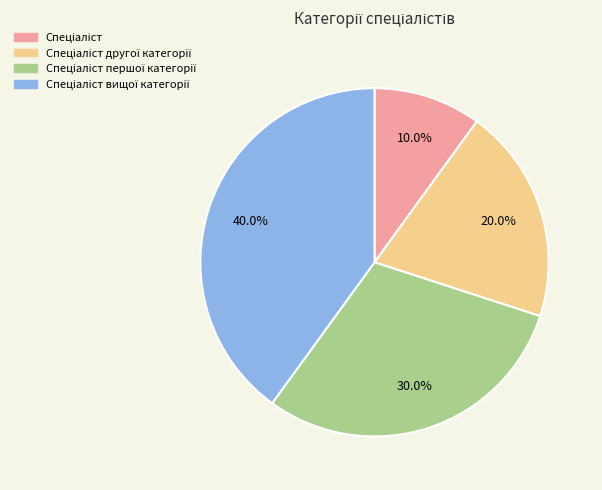

Is there a majority slice in this chart?

No